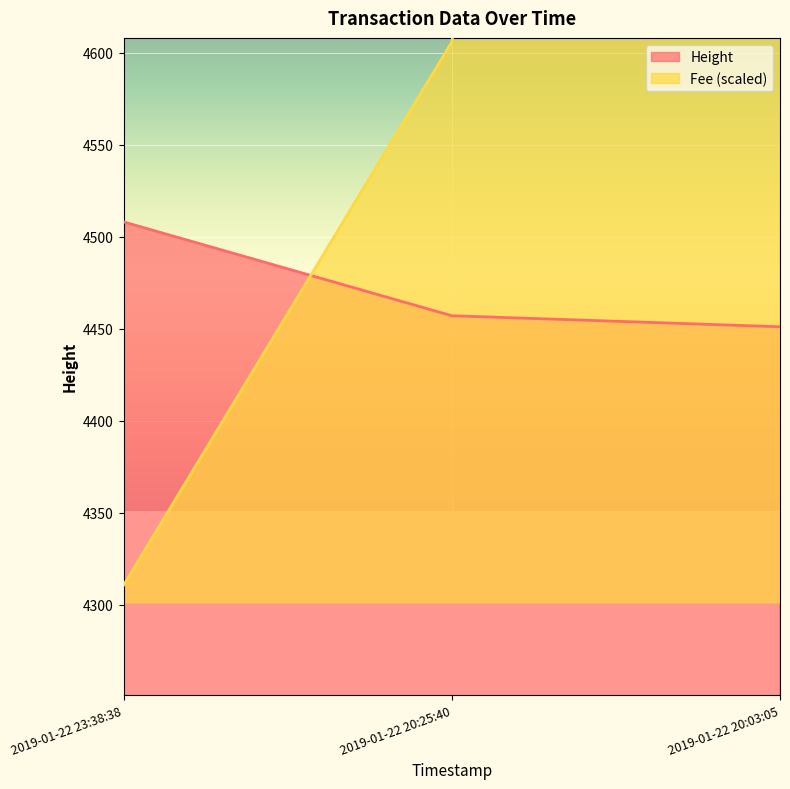

Count the number of data series in this chart.

2